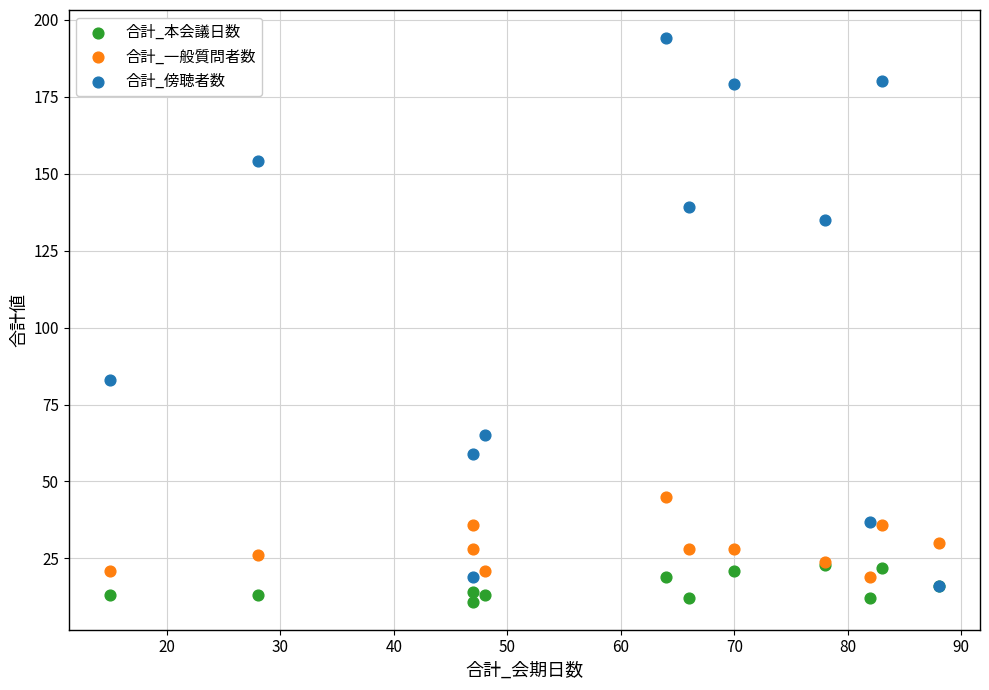

Which series has the largest Y range (max minus min)?

合計_傍聴者数